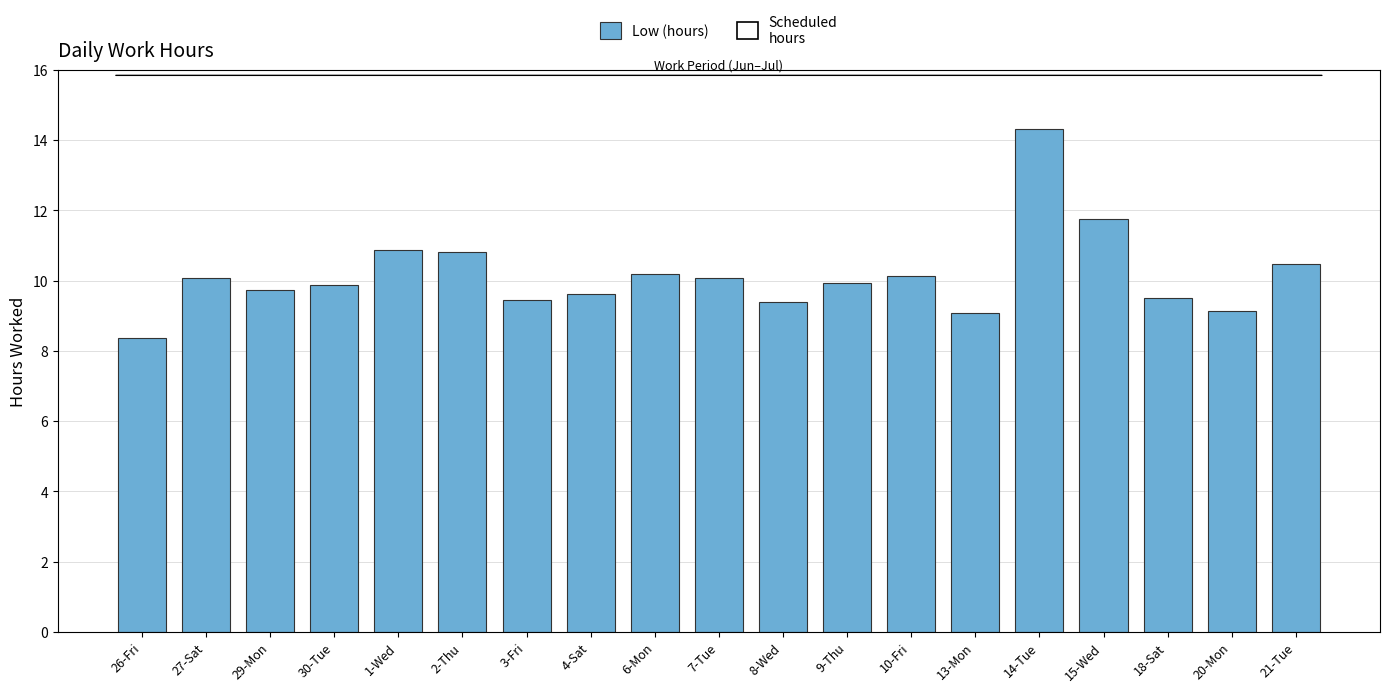

What is the maximum value shown in the chart?

14.3